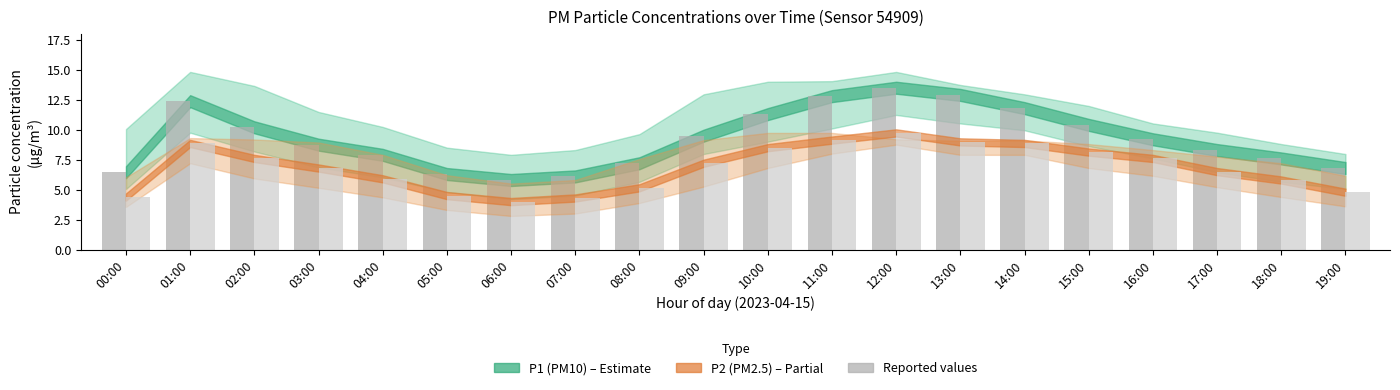

What is the total value across all series at 09:00?

16.7